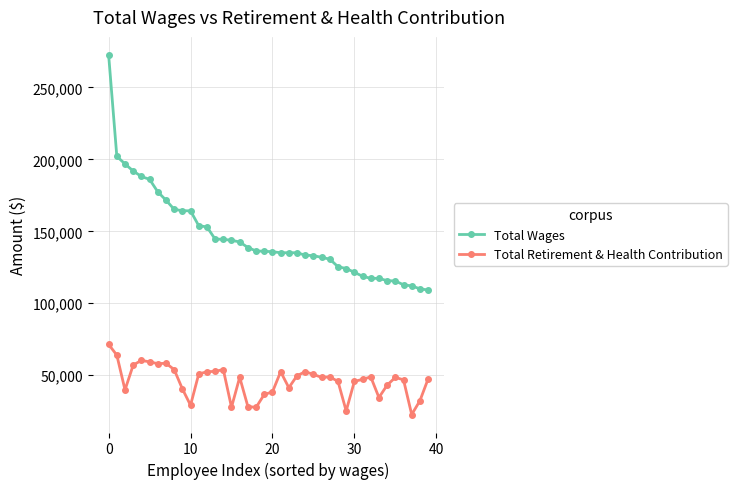

List the series in order of their overall mean, highest first.

Total Wages, Total Retirement & Health Contribution